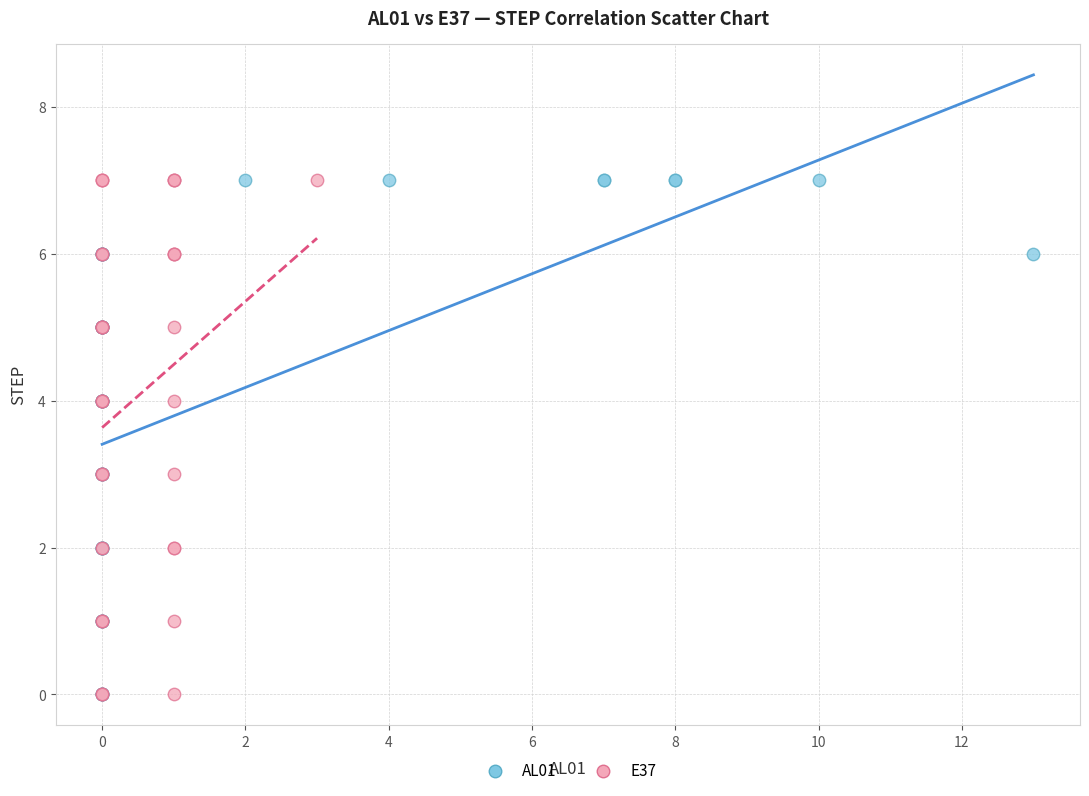

What are all the series names shown in the legend?

AL01, E37